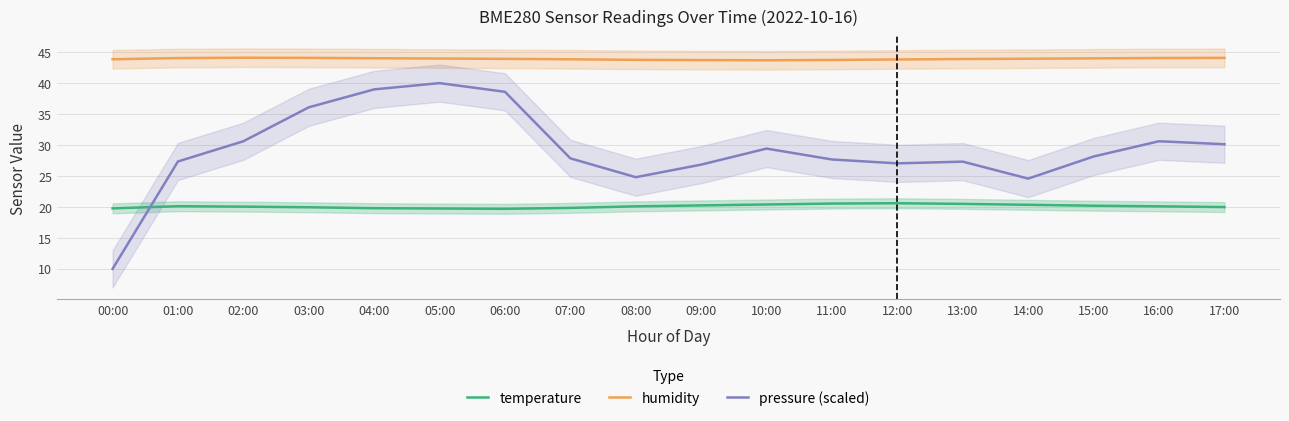

Which label corresponds to the largest value in the chart?

02:00